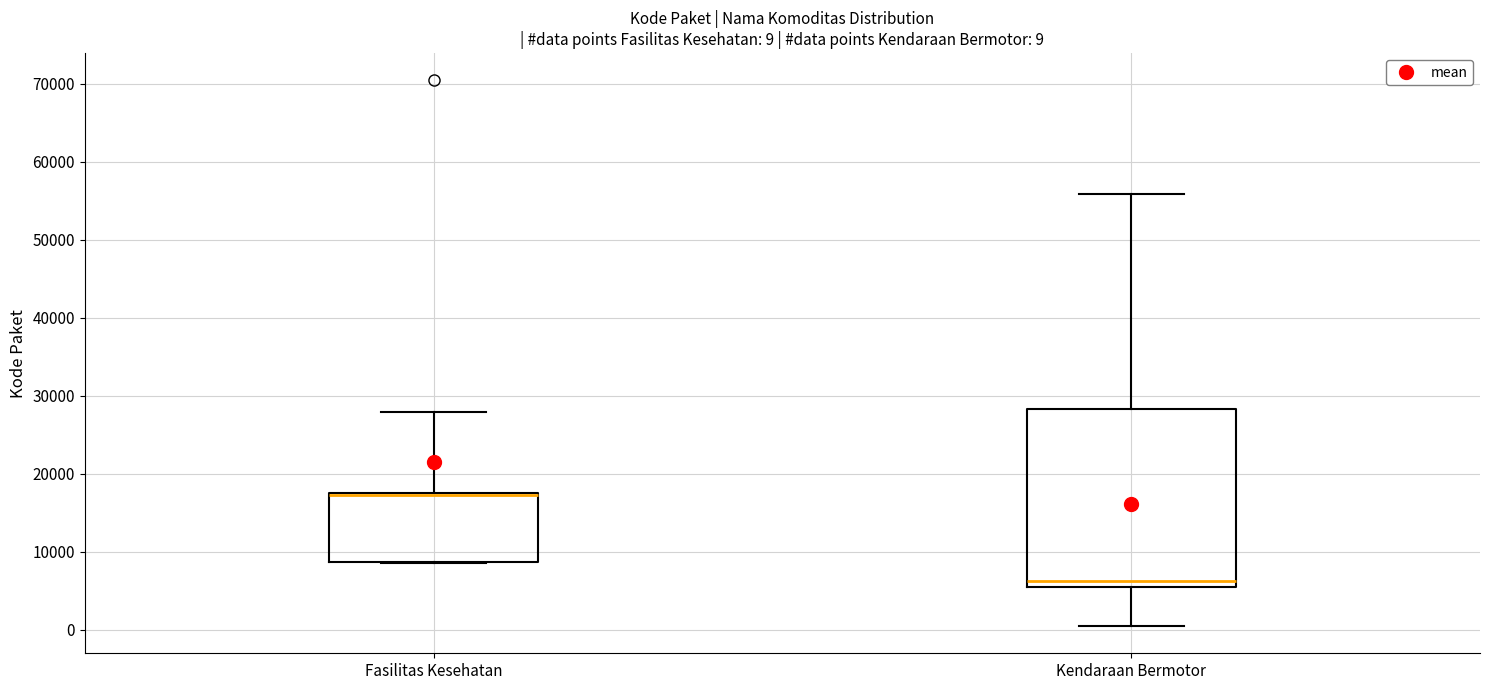

Which box is the tallest, from its lower edge to its upper edge?

Kendaraan Bermotor